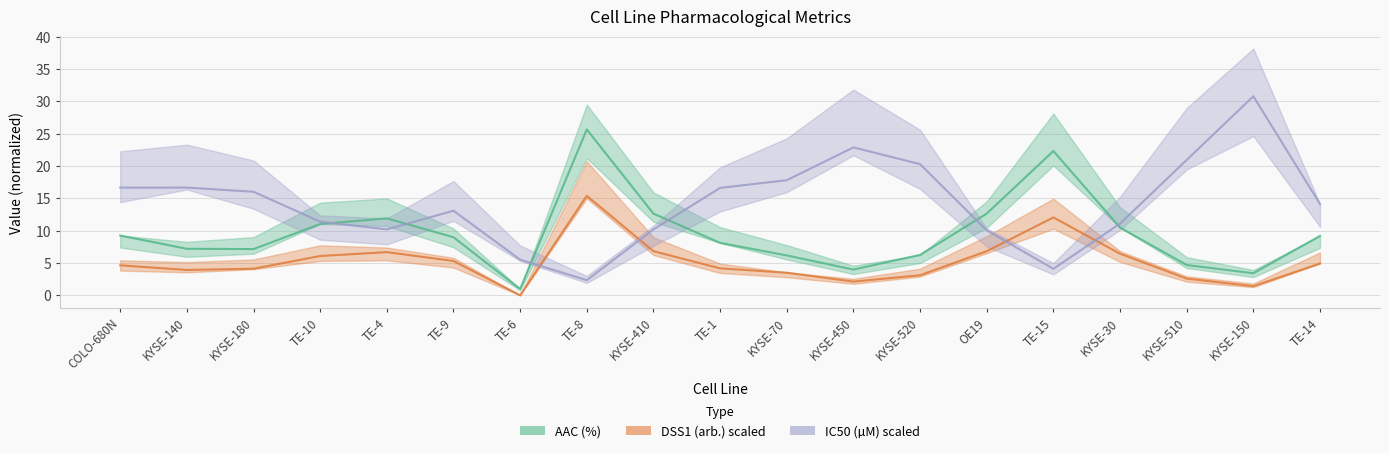

What is the total value across all series at KYSE-520?

29.6